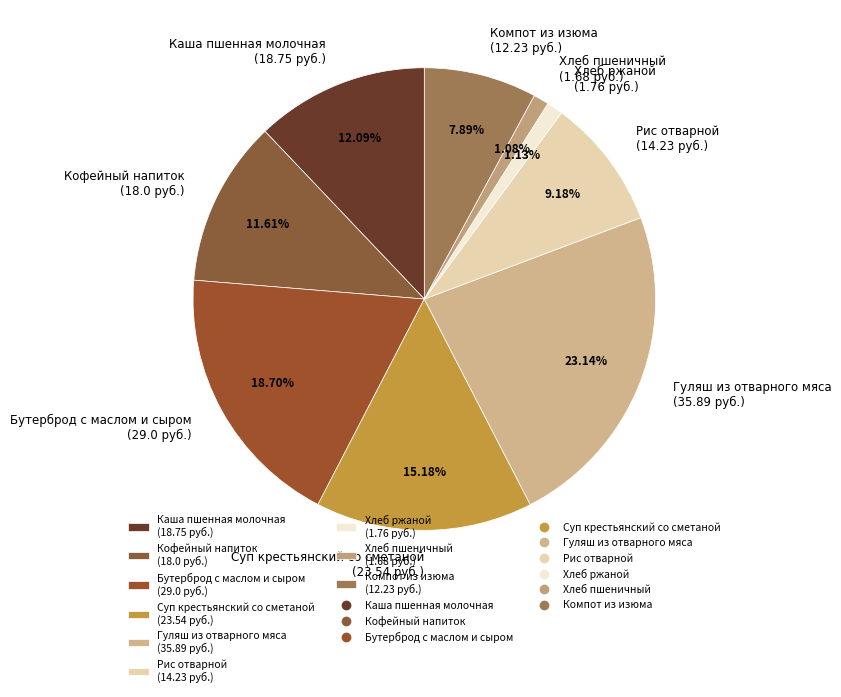

To the nearest percent, what is the combined percentage of Бутерброд с маслом и сыром and Гуляш из отварного мяса?

42%